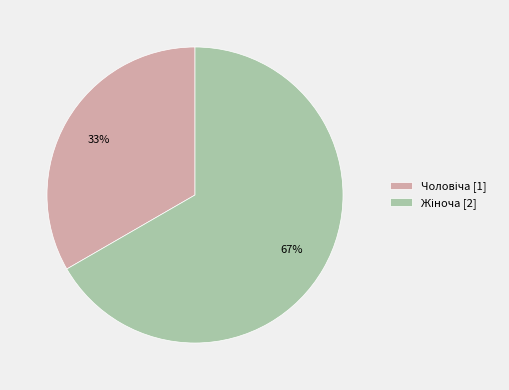

To the nearest percent, what is the average slice percentage?

50%